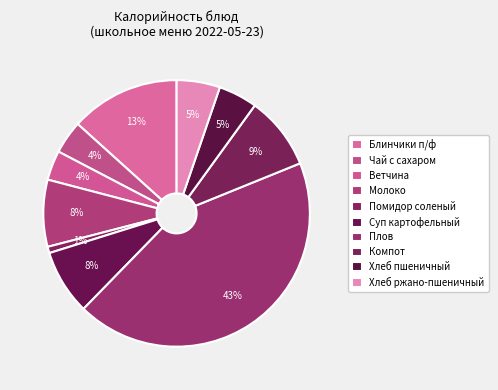

Does Хлеб ржано-пшеничный represent more than half of the total?

No